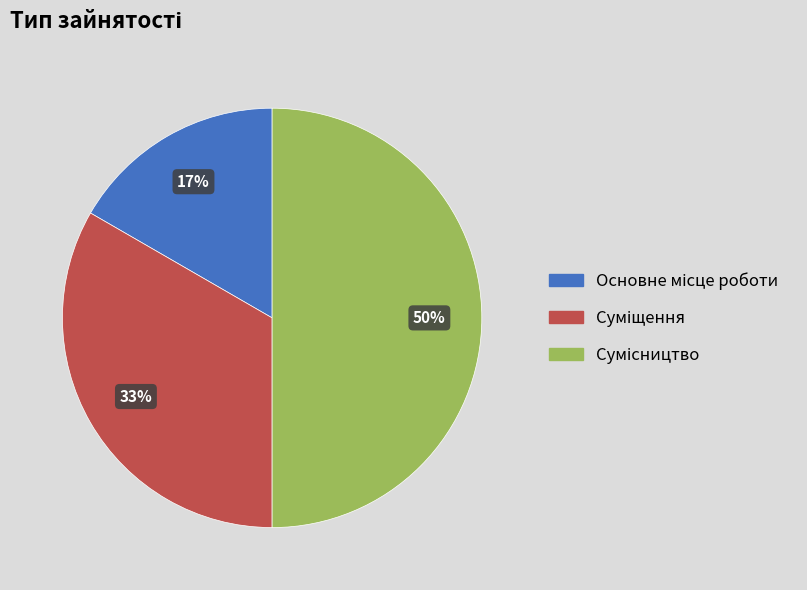

To the nearest percent, what is the average slice percentage?

33%